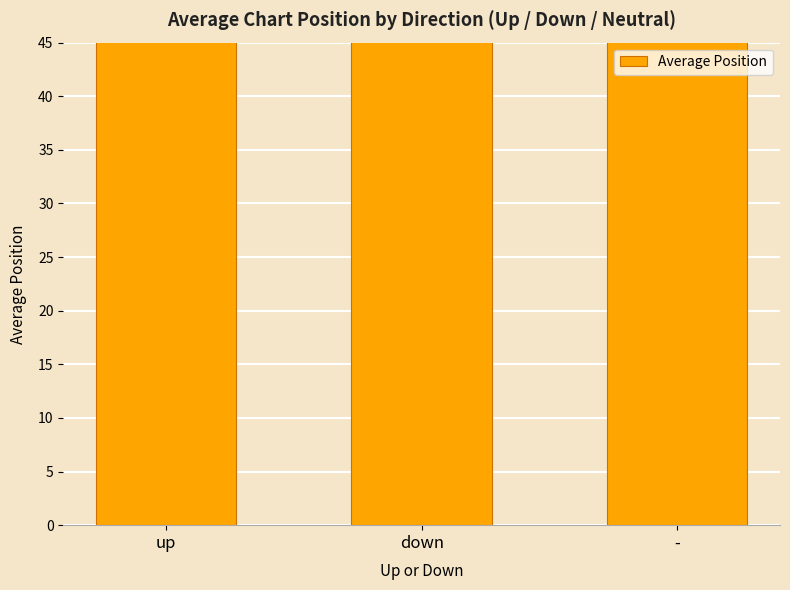

The value at up is 49.4. True or false?

True